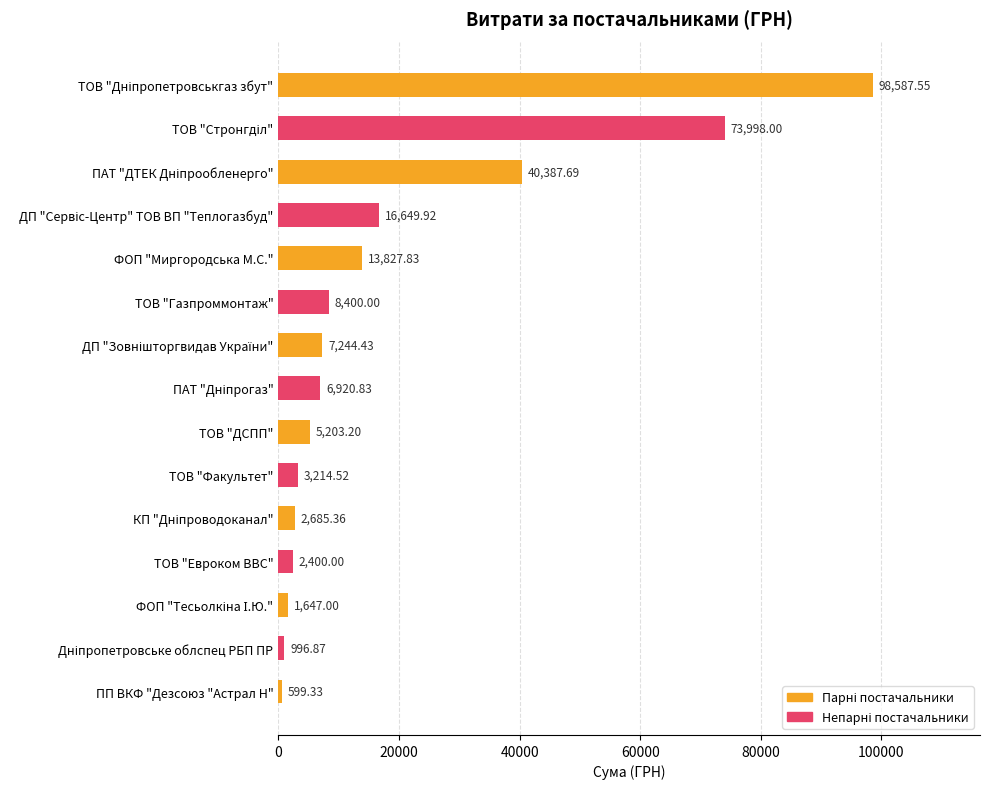

What is the difference between the maximum and second lowest values?

97590.7